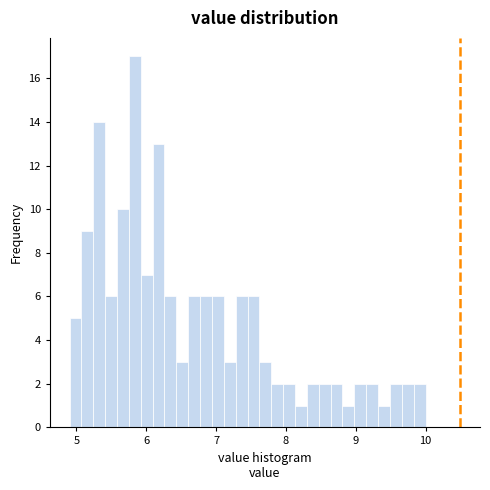

Read against the x-axis, roughly where is the centre of the tallest bar?

5.8